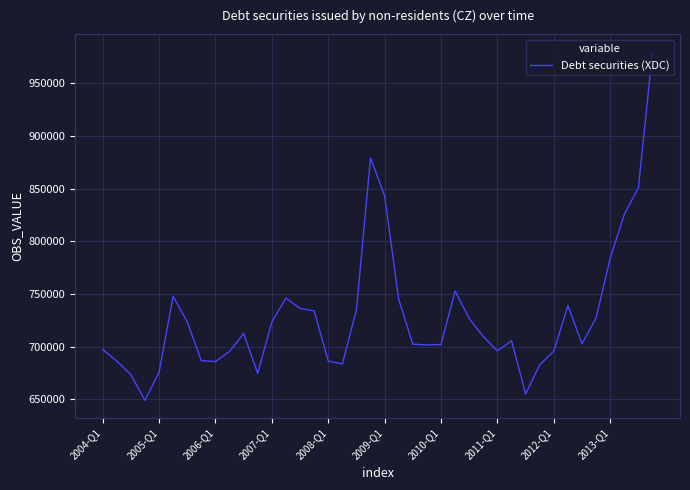

What is the minimum value shown in the chart?

649134